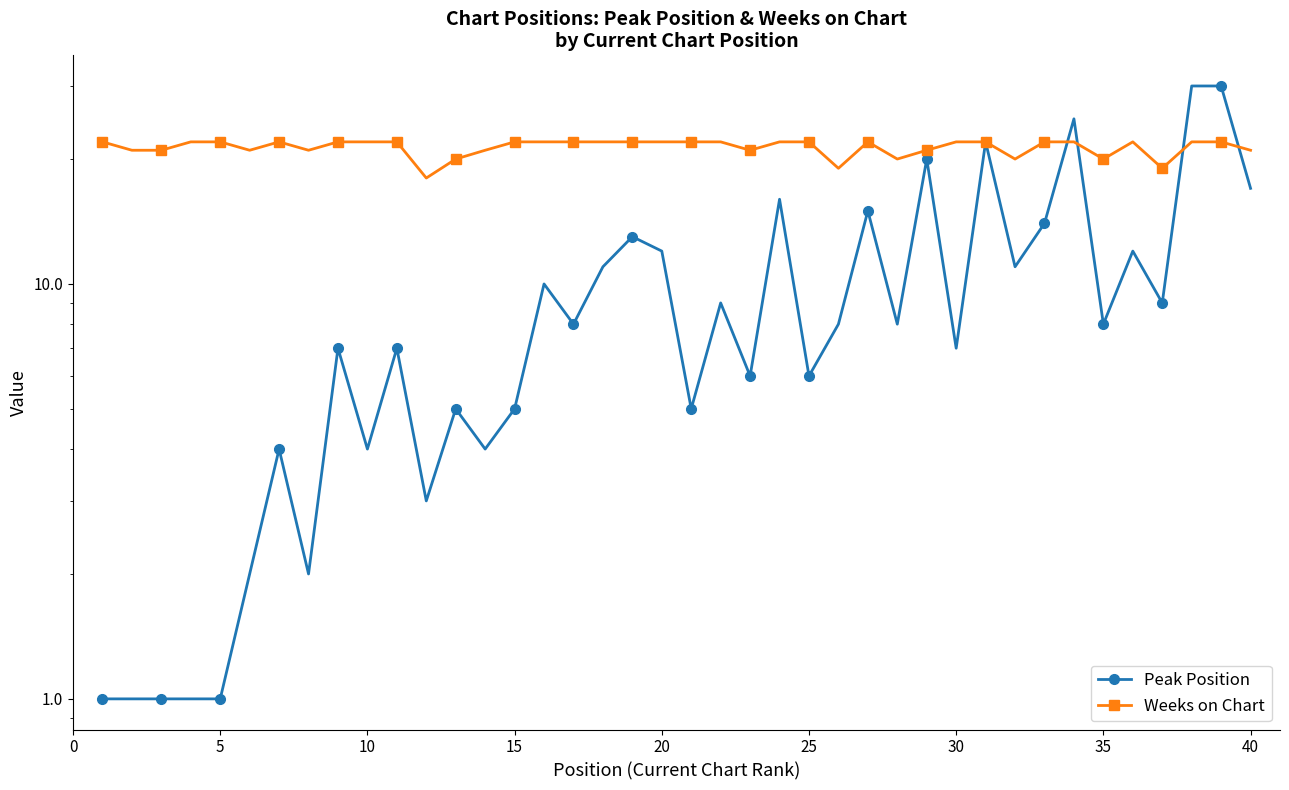

True or false: Peak Position and Weeks on Chart intersect in this chart.

True